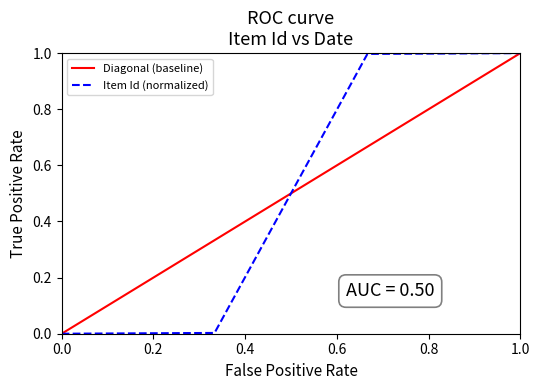

True or false: Item Id (normalized) has more than 2 points higher than both neighbors.

False